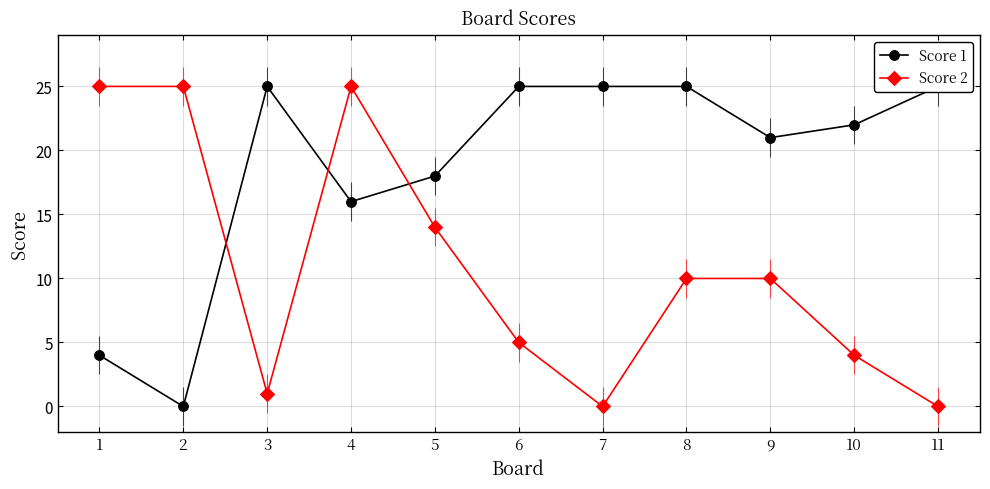

At which label does Score 2 reach its minimum?

7